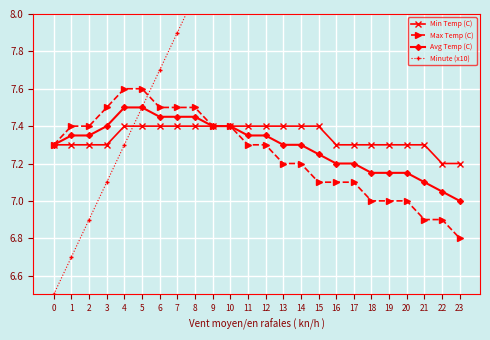

True or false: Min Temp (C) and Avg Temp (C) cross at least once.

False